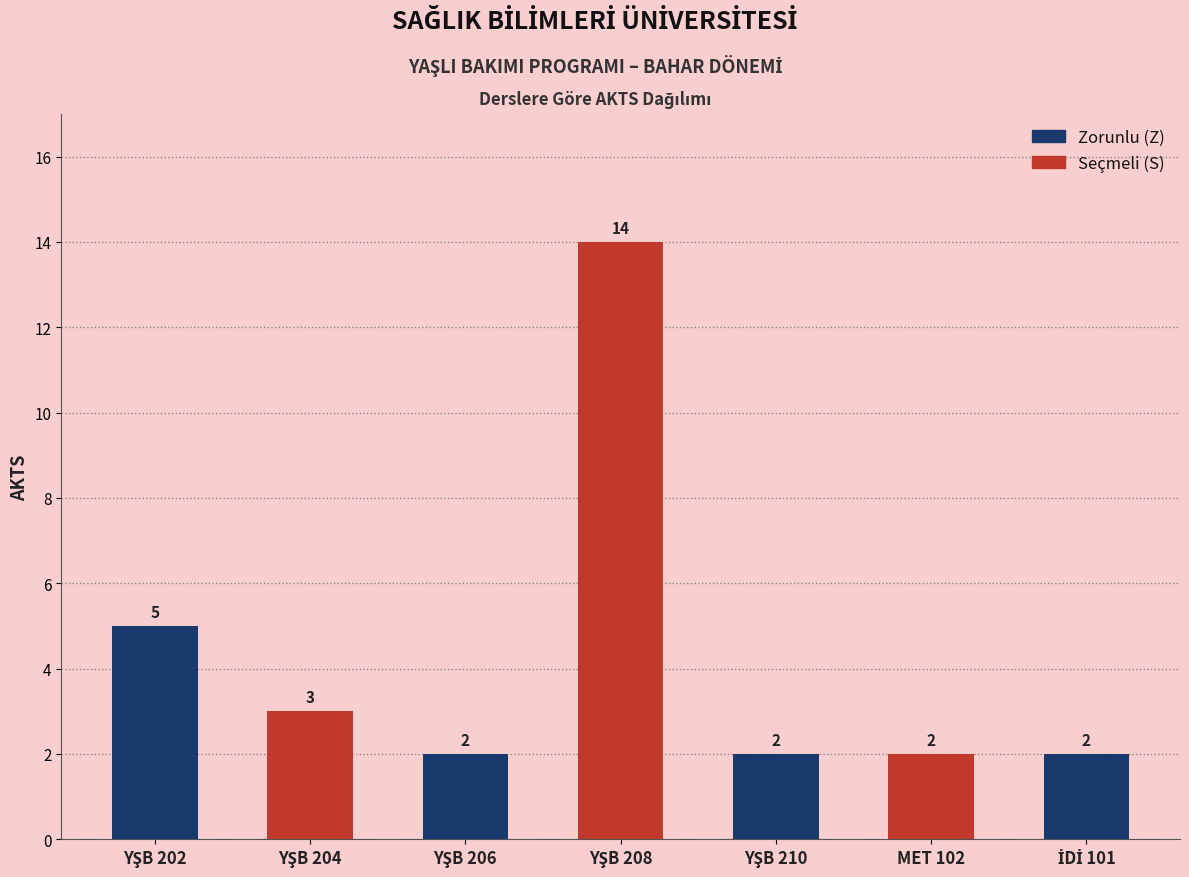

Reading left to right, what are all the values shown in this chart?

5	3	2	14	2	2	2